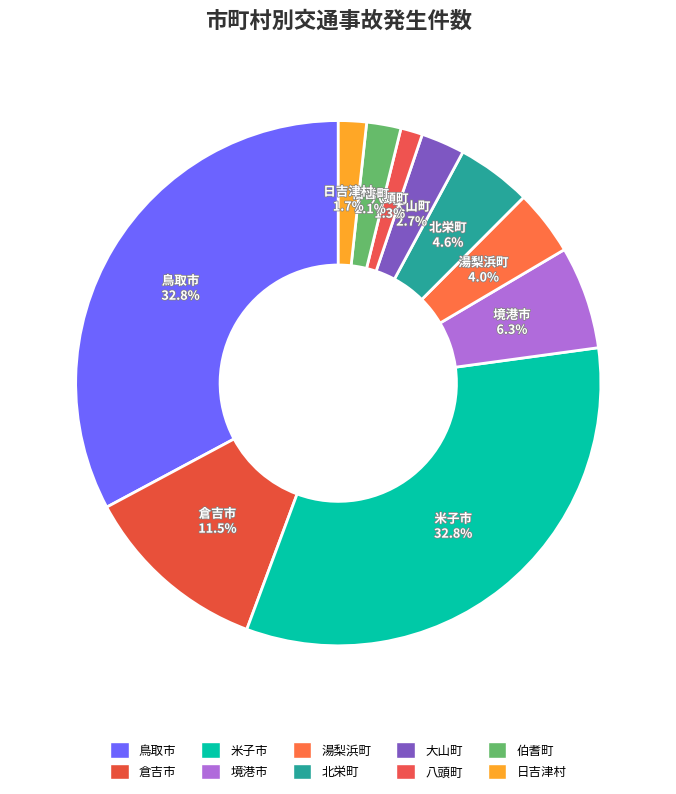

To the nearest percent, what is the combined percentage of 八頭町 and 伯耆町?

3%